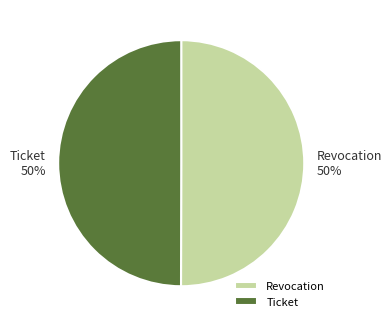

What is the ratio of the value at Ticket to the value at Revocation?

1.0